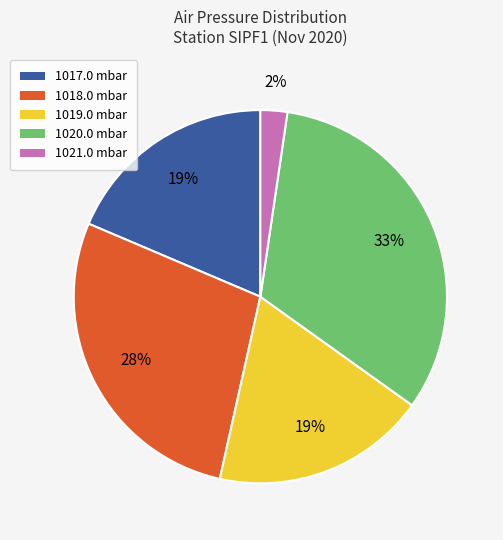

Which slice is the smallest?

1021.0 mbar